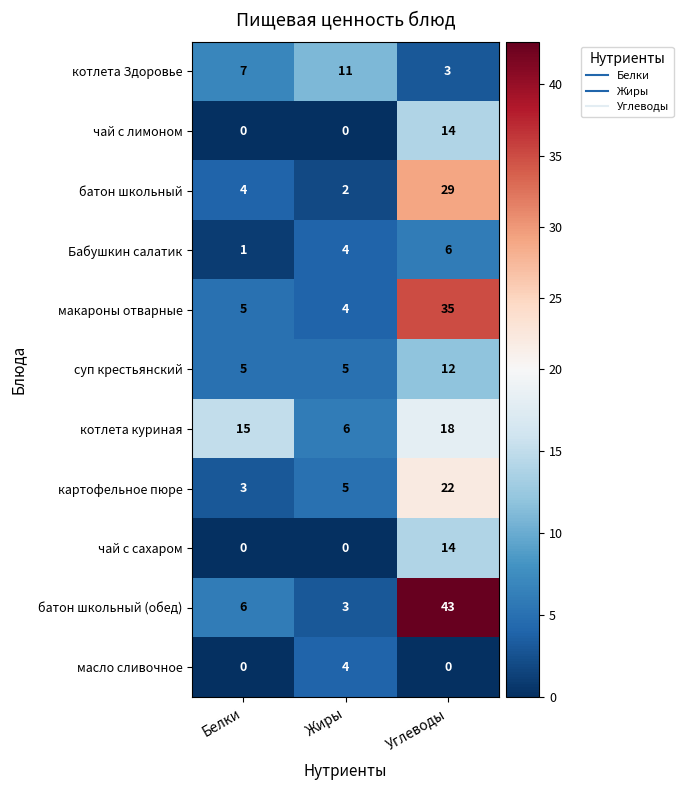

Is it true that котлета Здоровье equals 3 at Углеводы?

True